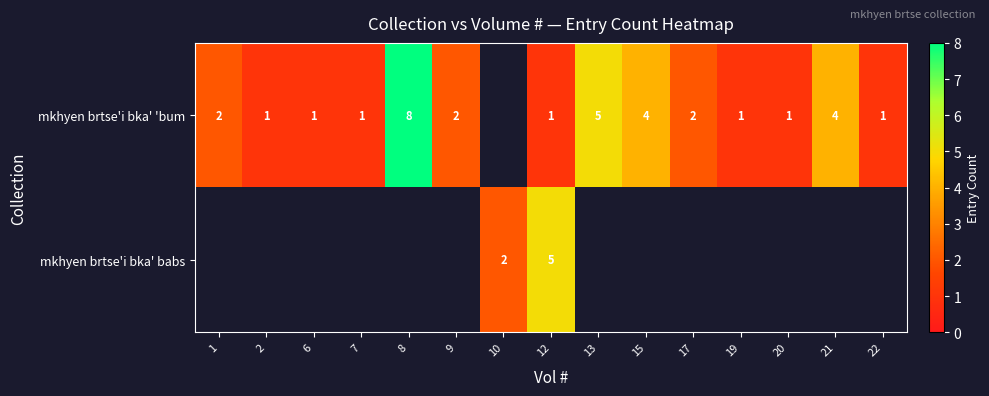

Is the value of mkhyen brtse'i bka' babs at 10 greater than the value of mkhyen brtse'i bka' 'bum at 2?

Yes